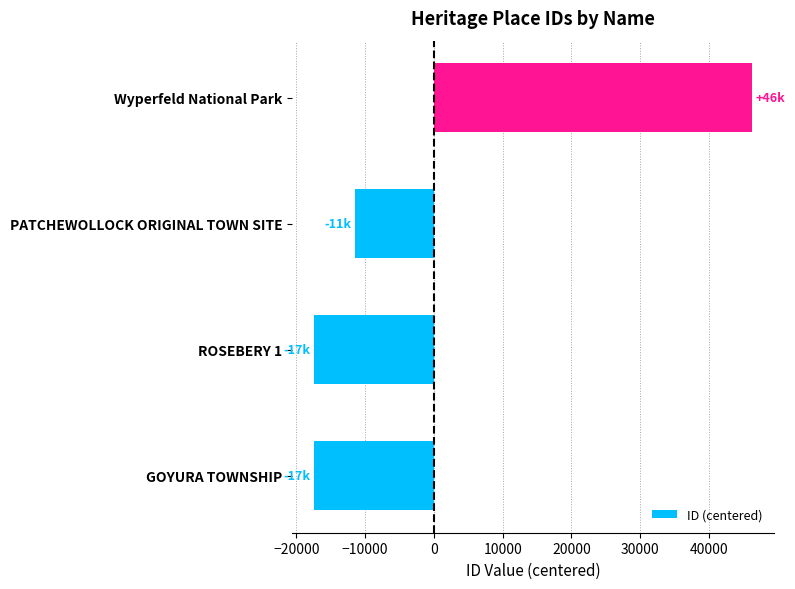

The value at ROSEBERY 1 is -17386. True or false?

True